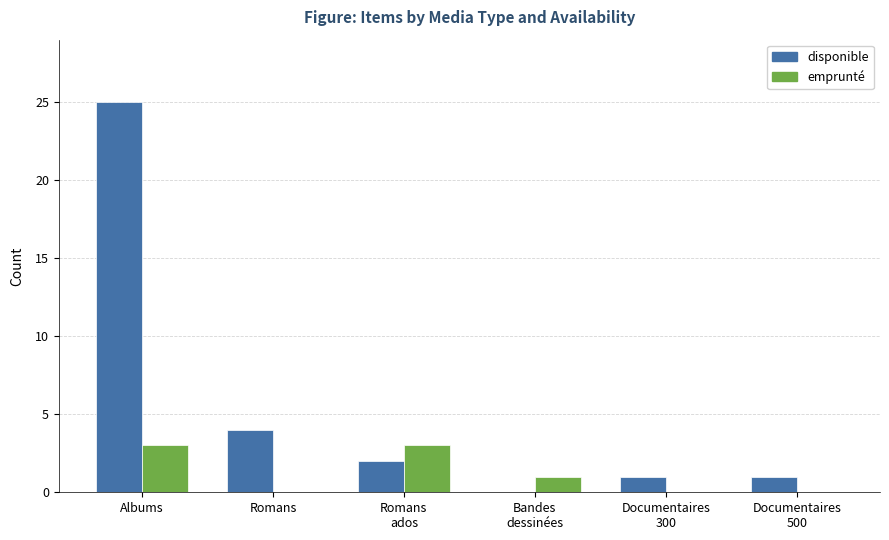

The value of disponible at Albums is 43. True or false?

False